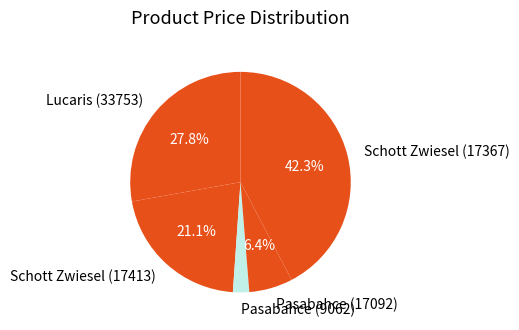

What is the smallest slice in the pie chart?

Pasabahce (9062)